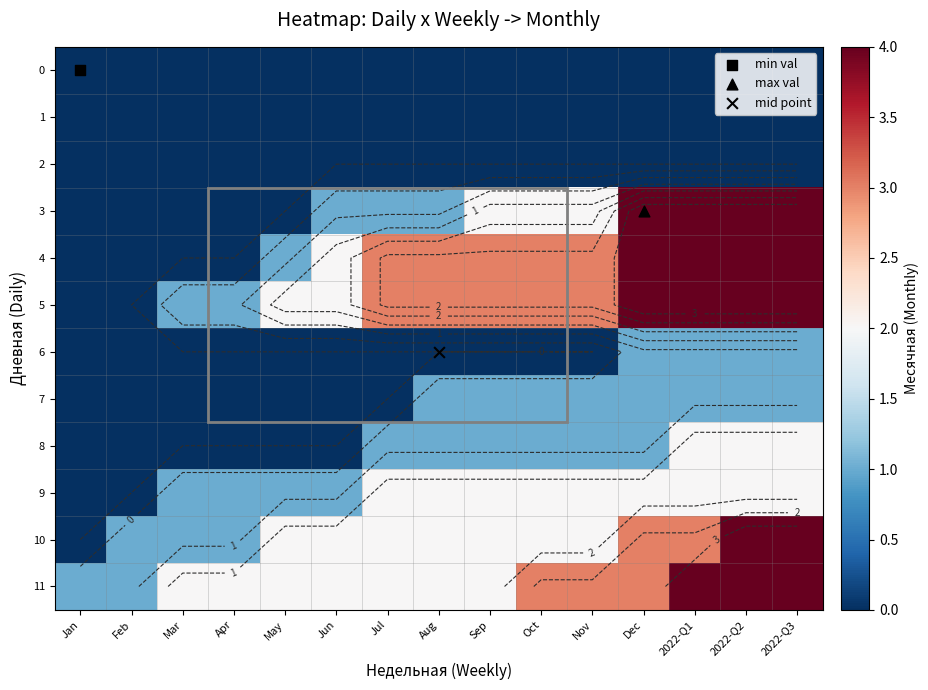

Which series has the widest spread of values?

3